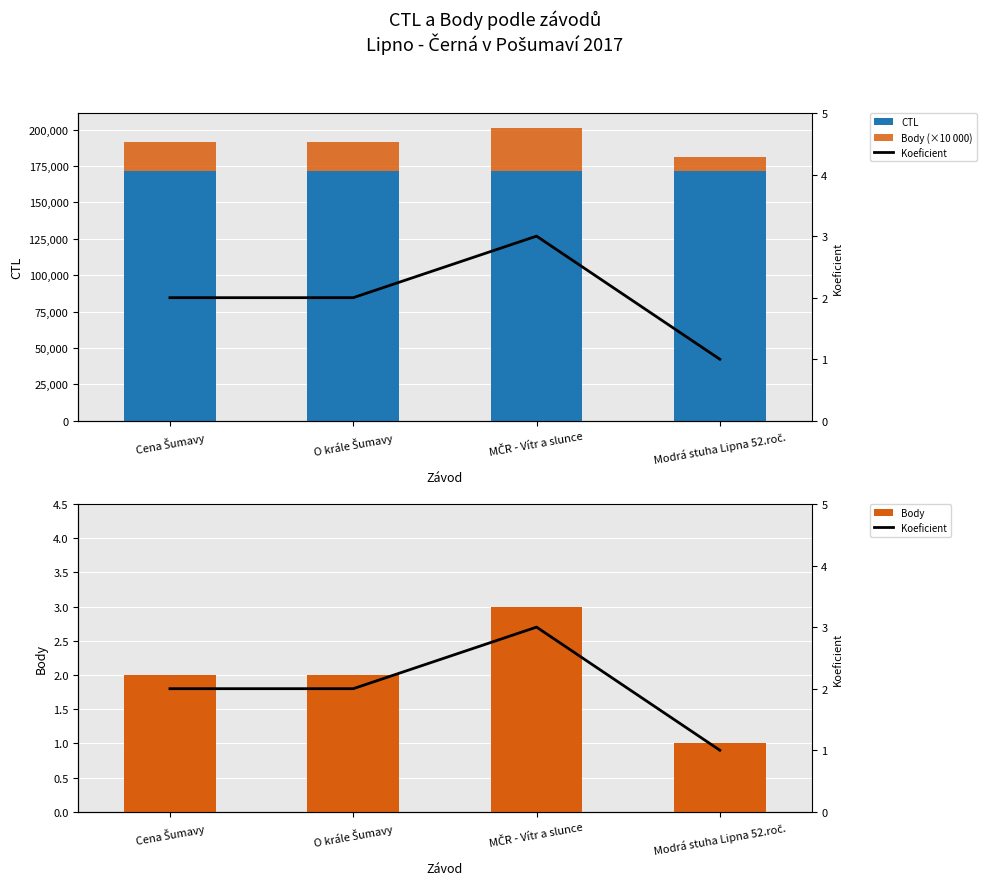

At which label does Body (×10 000) reach its minimum?

Modrá stuha Lipna 52.roč.